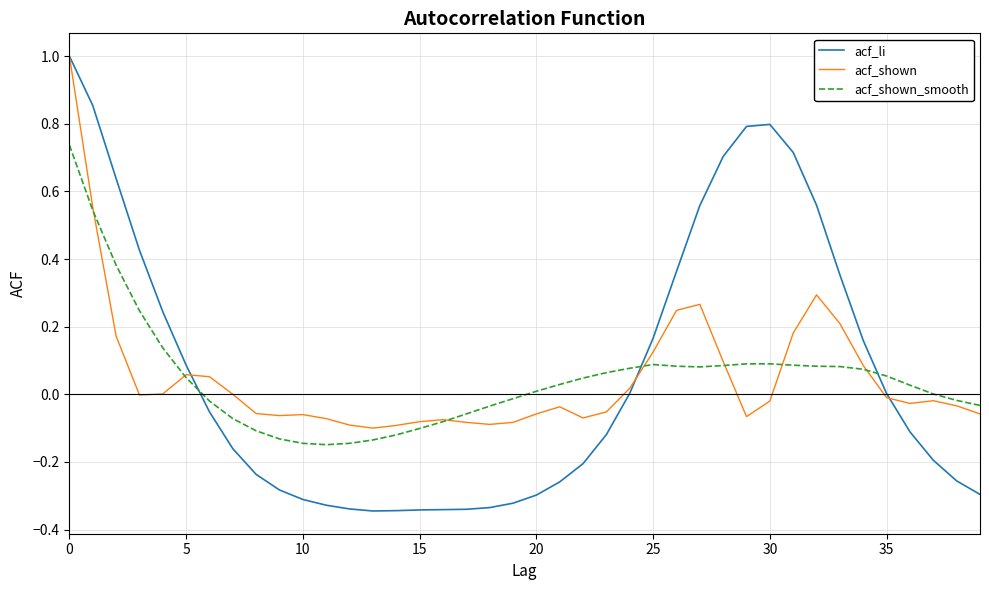

Count the number of data series in this chart.

3